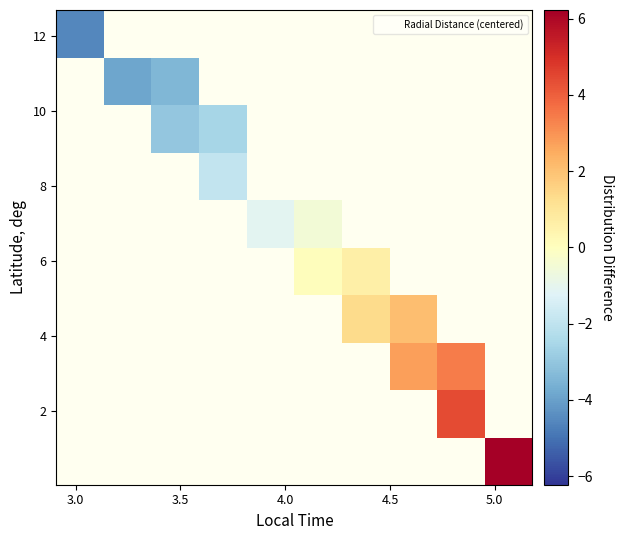

What is the maximum value shown in the chart?

6.2